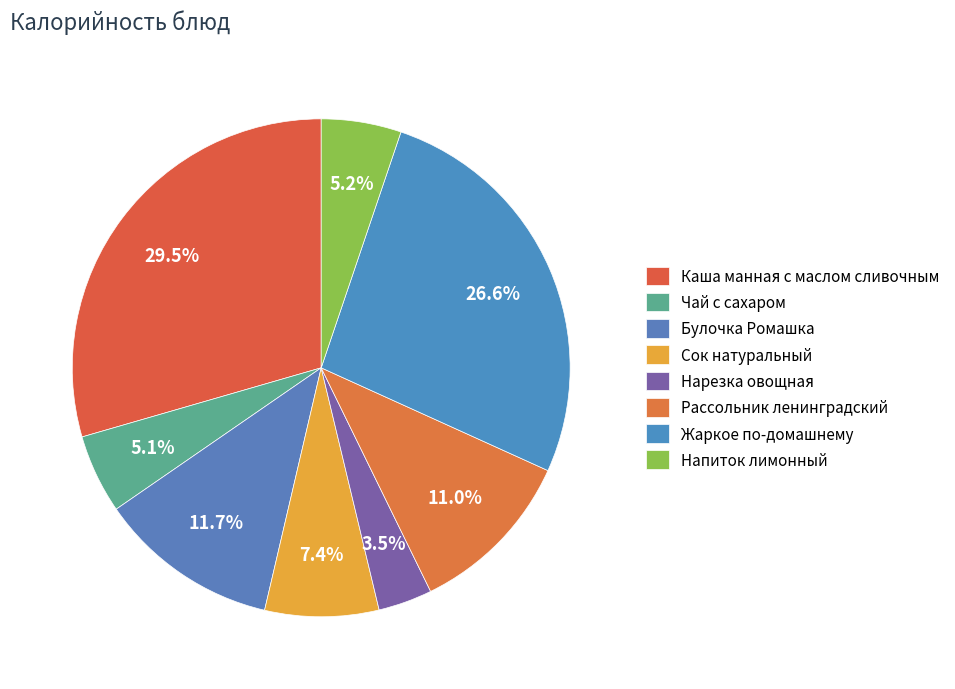

Between Нарезка овощная and Булочка Ромашка, which is larger?

Булочка Ромашка